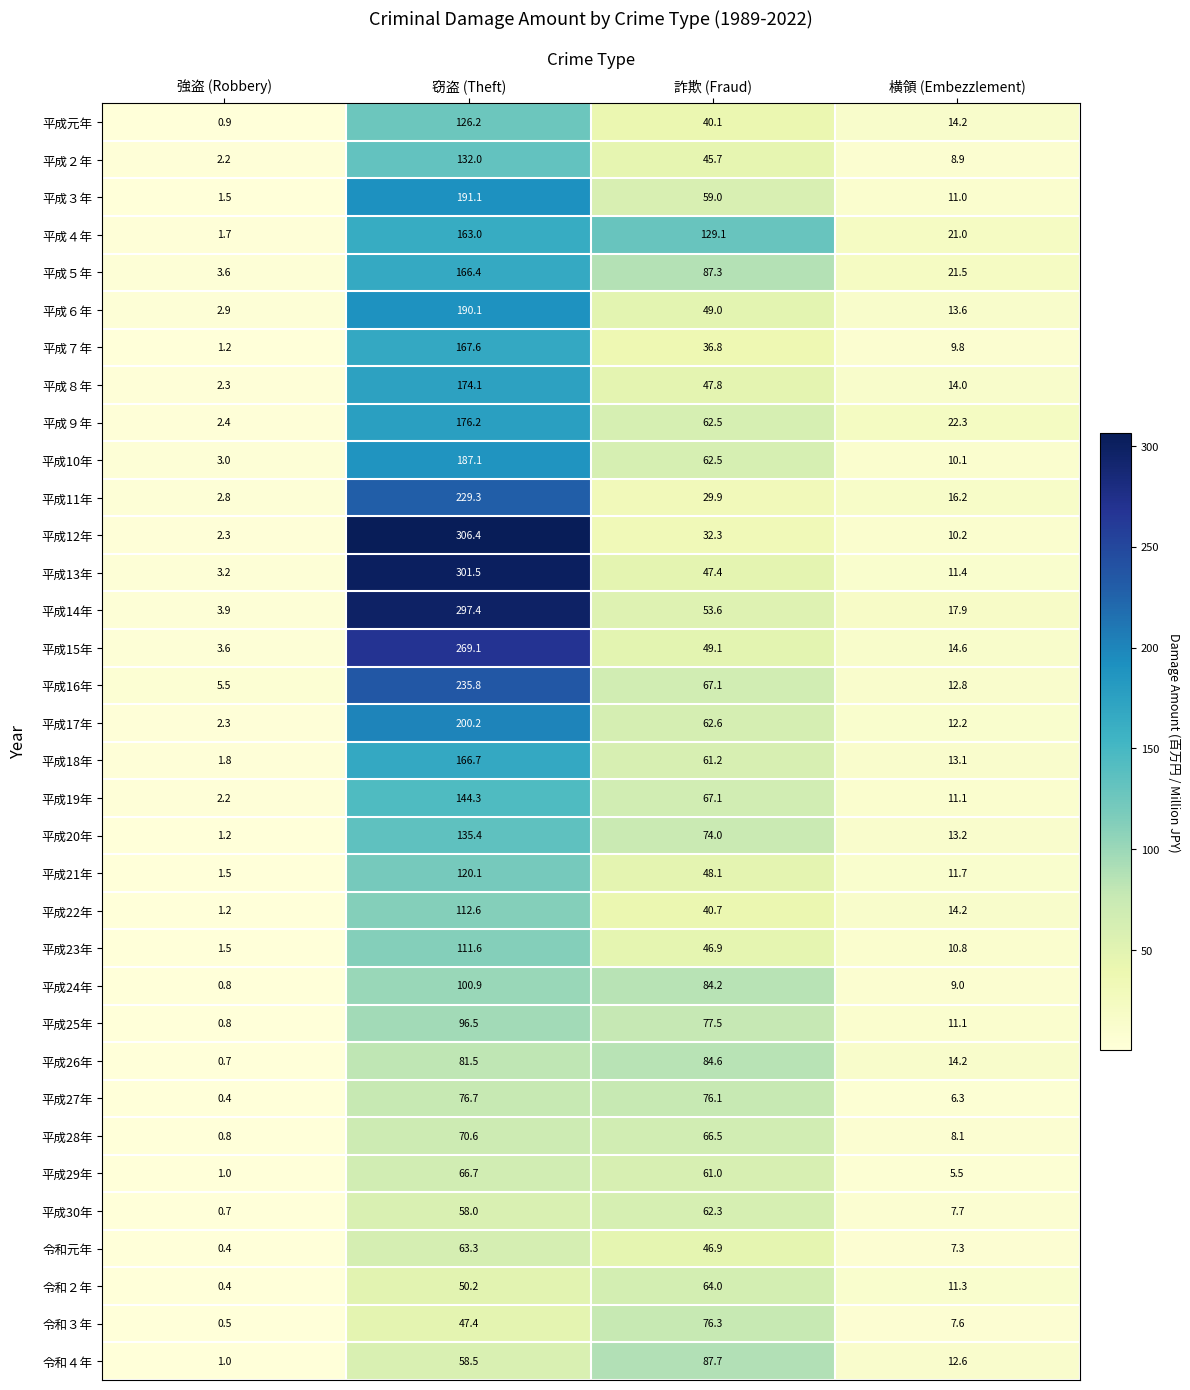

What is the total value across all series at 窃盗 (Theft)?

5074.5